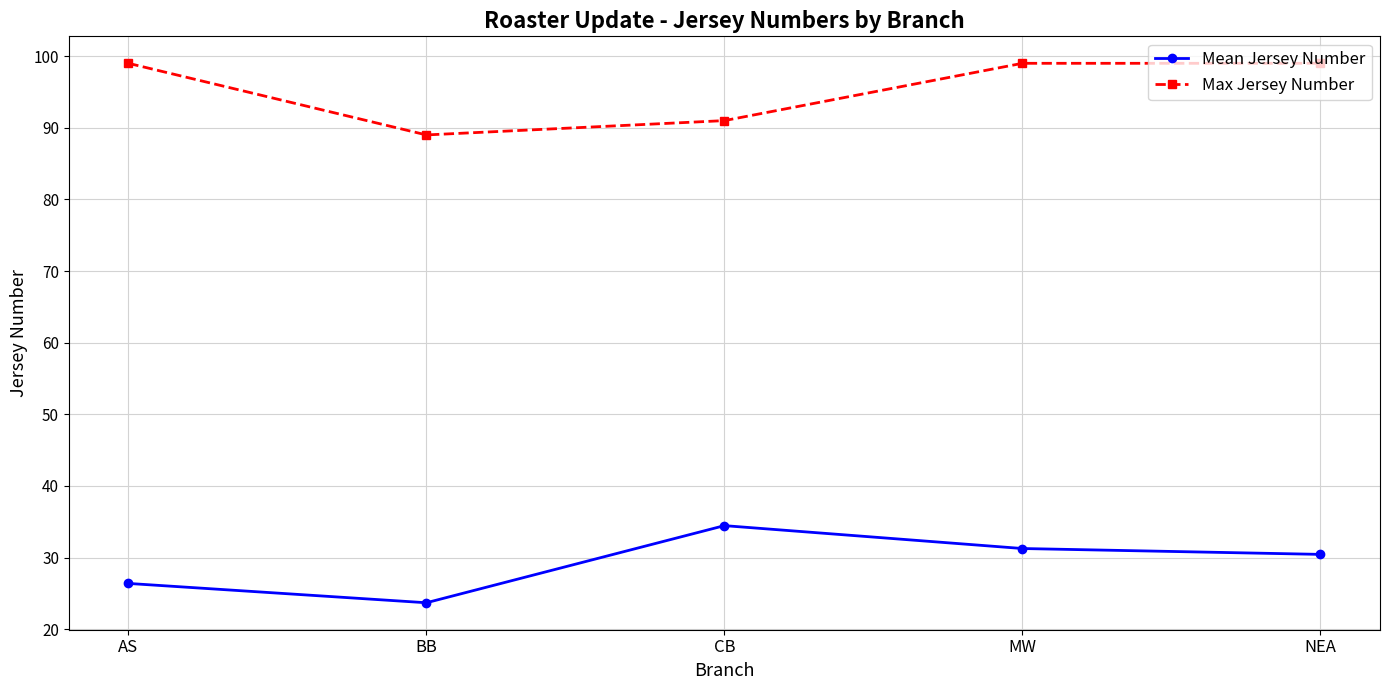

What is the spread (max minus min) of values at NEA?

68.6